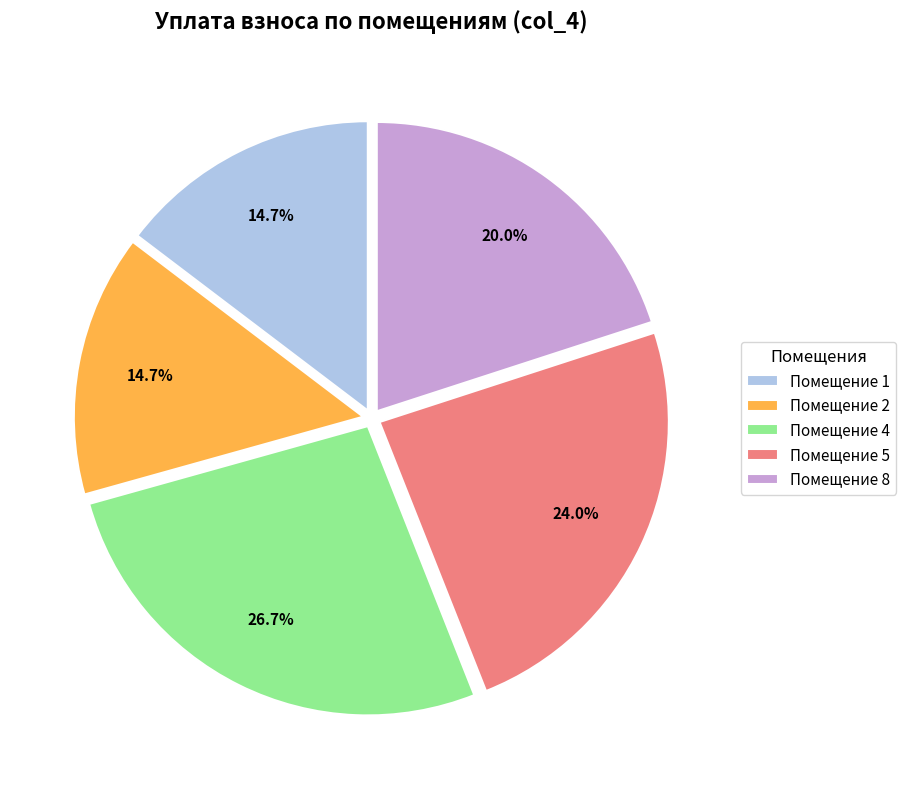

Approximately how many times larger is the value at Помещение 4 compared to Помещение 1?

1.8